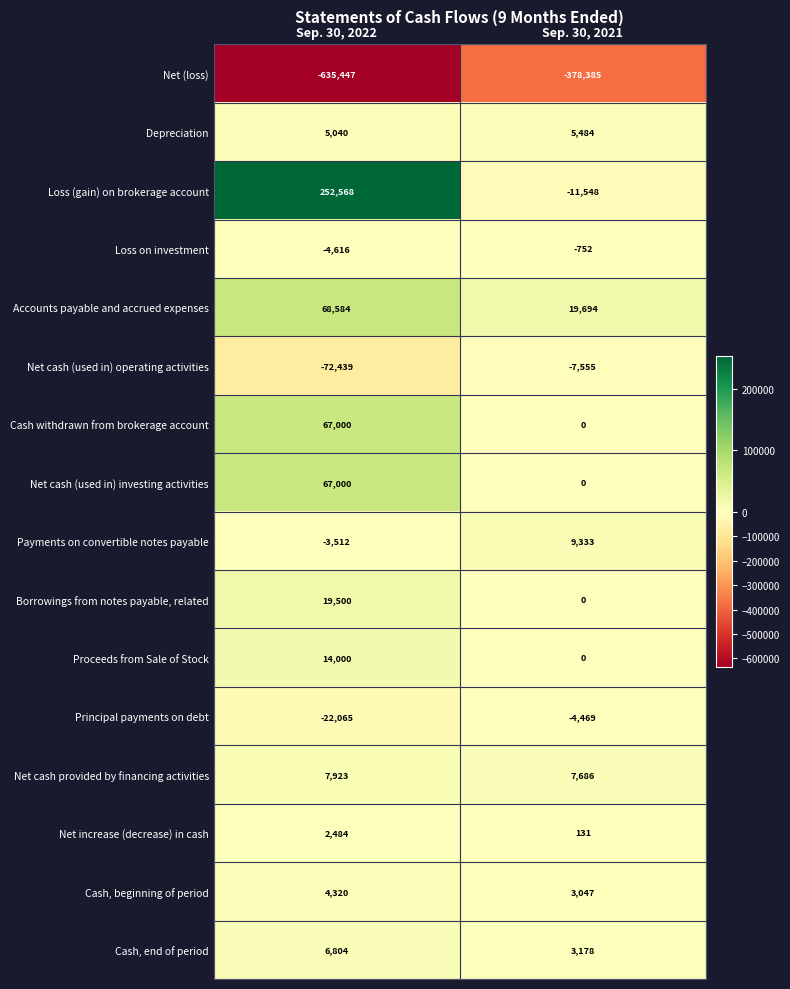

What is the difference between the maximum and minimum values in the Depreciation series?

444